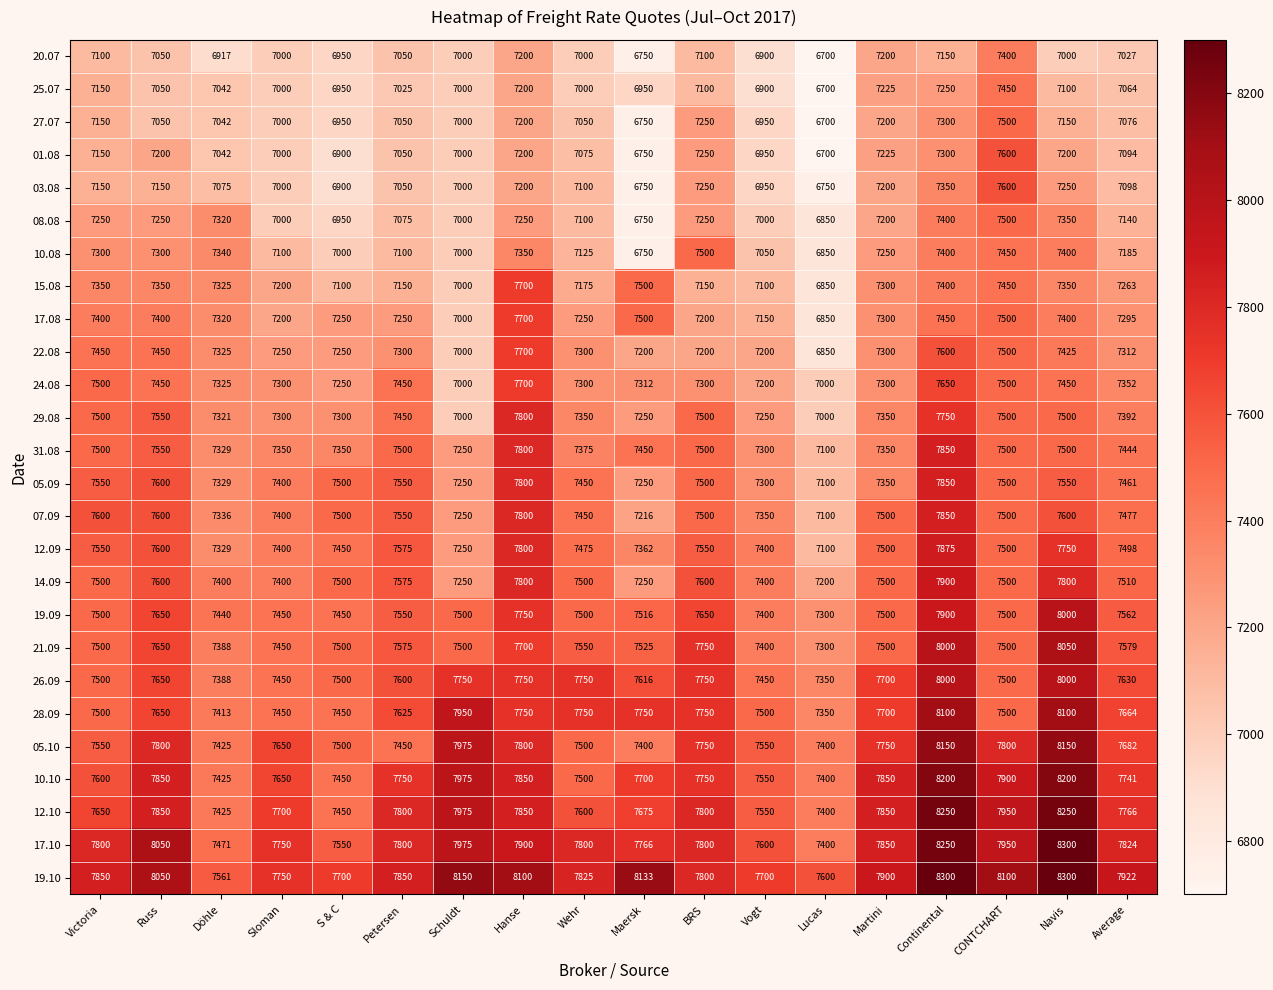

At how many categories does at least one series exceed 7068?

18